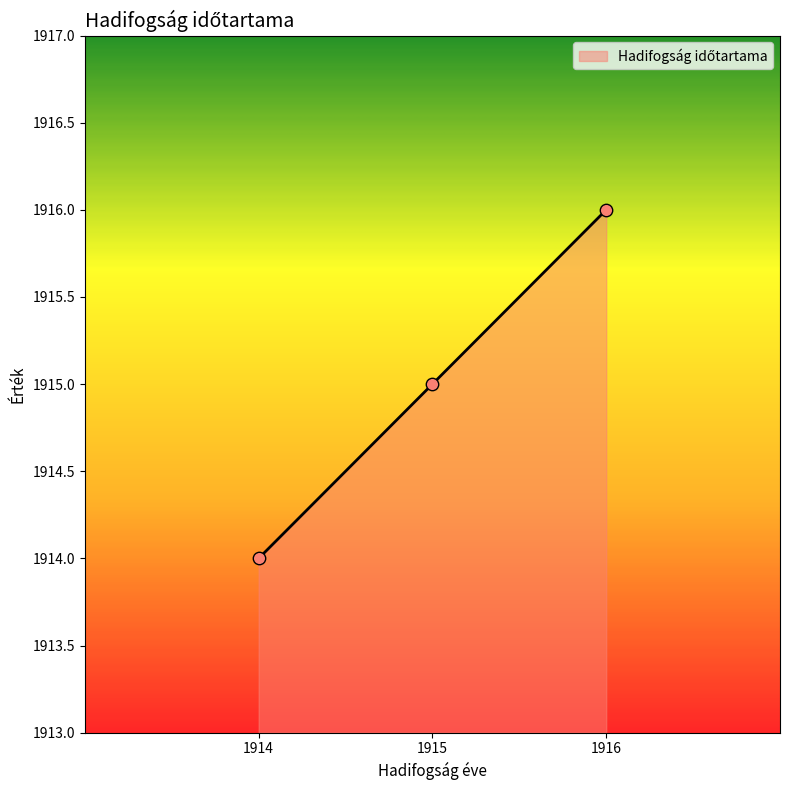

What is the change in value from 1914 to 1916?

+2